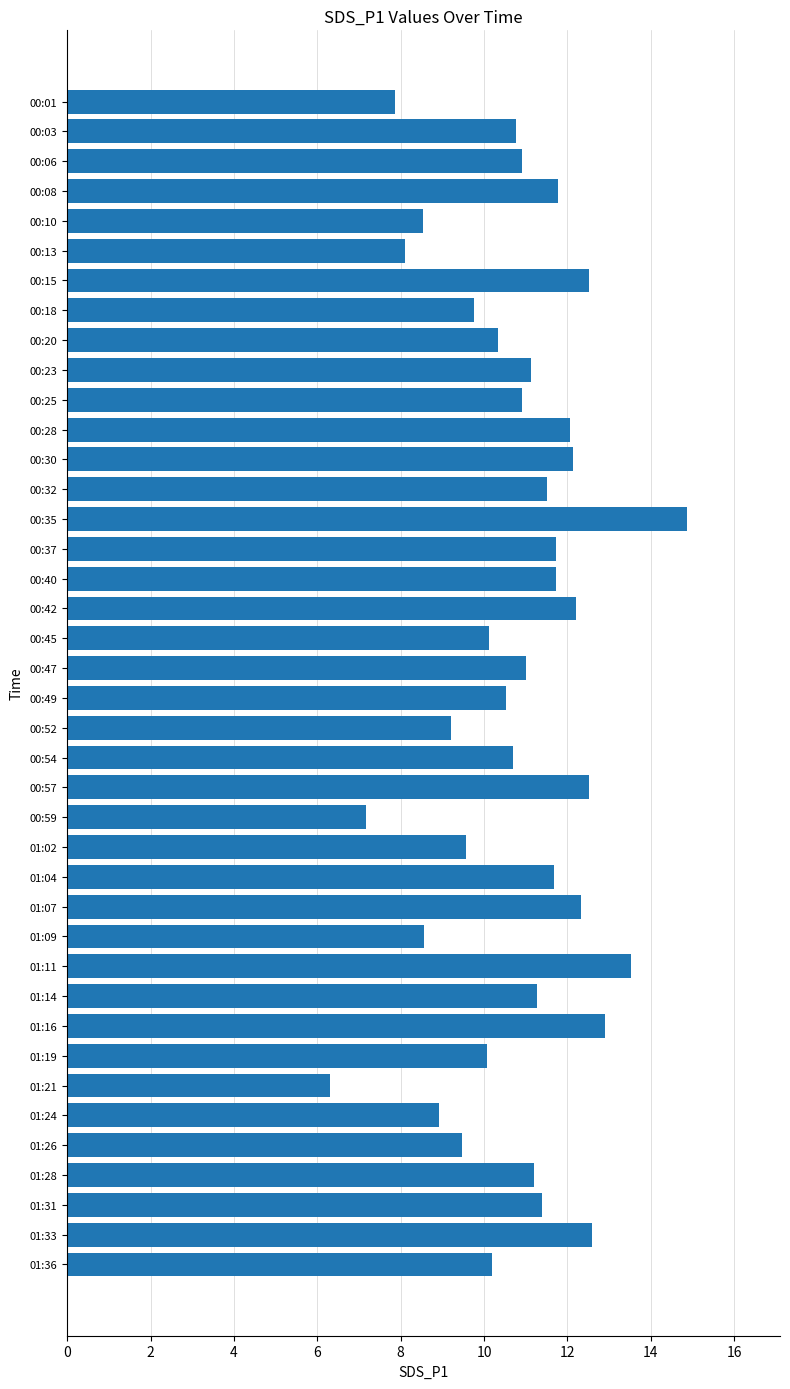

What is the approximate value at 01:28?

11.2